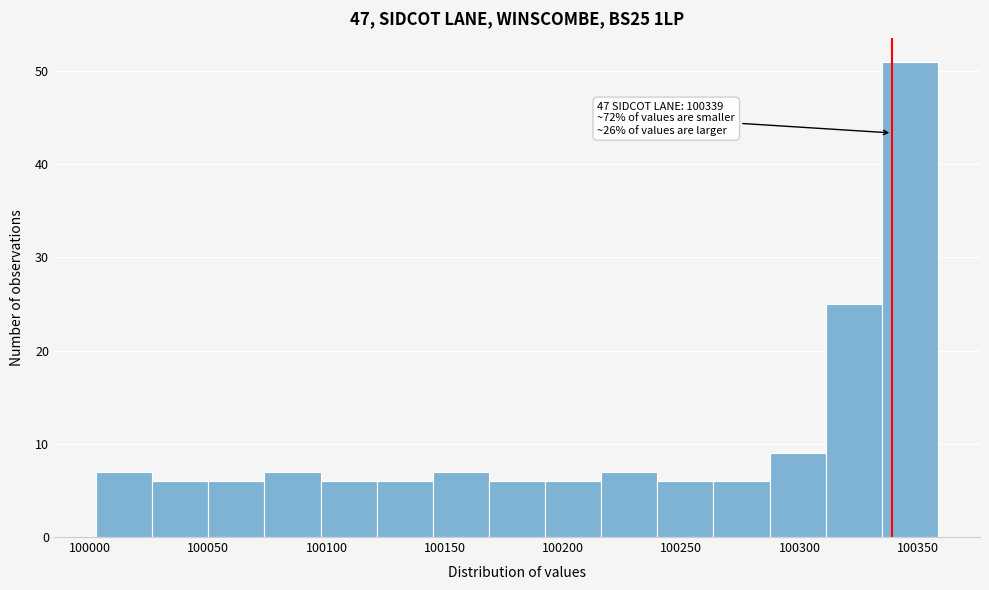

Which range on the x-axis has the tallest bar?

100335 to 100360